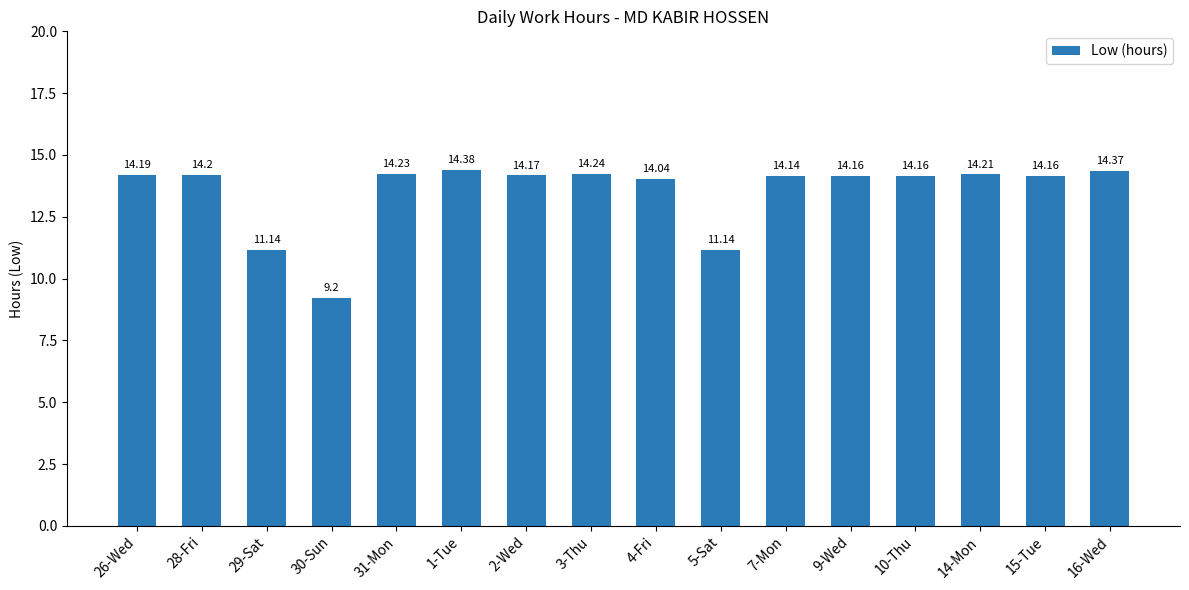

Are the bars horizontal?

No